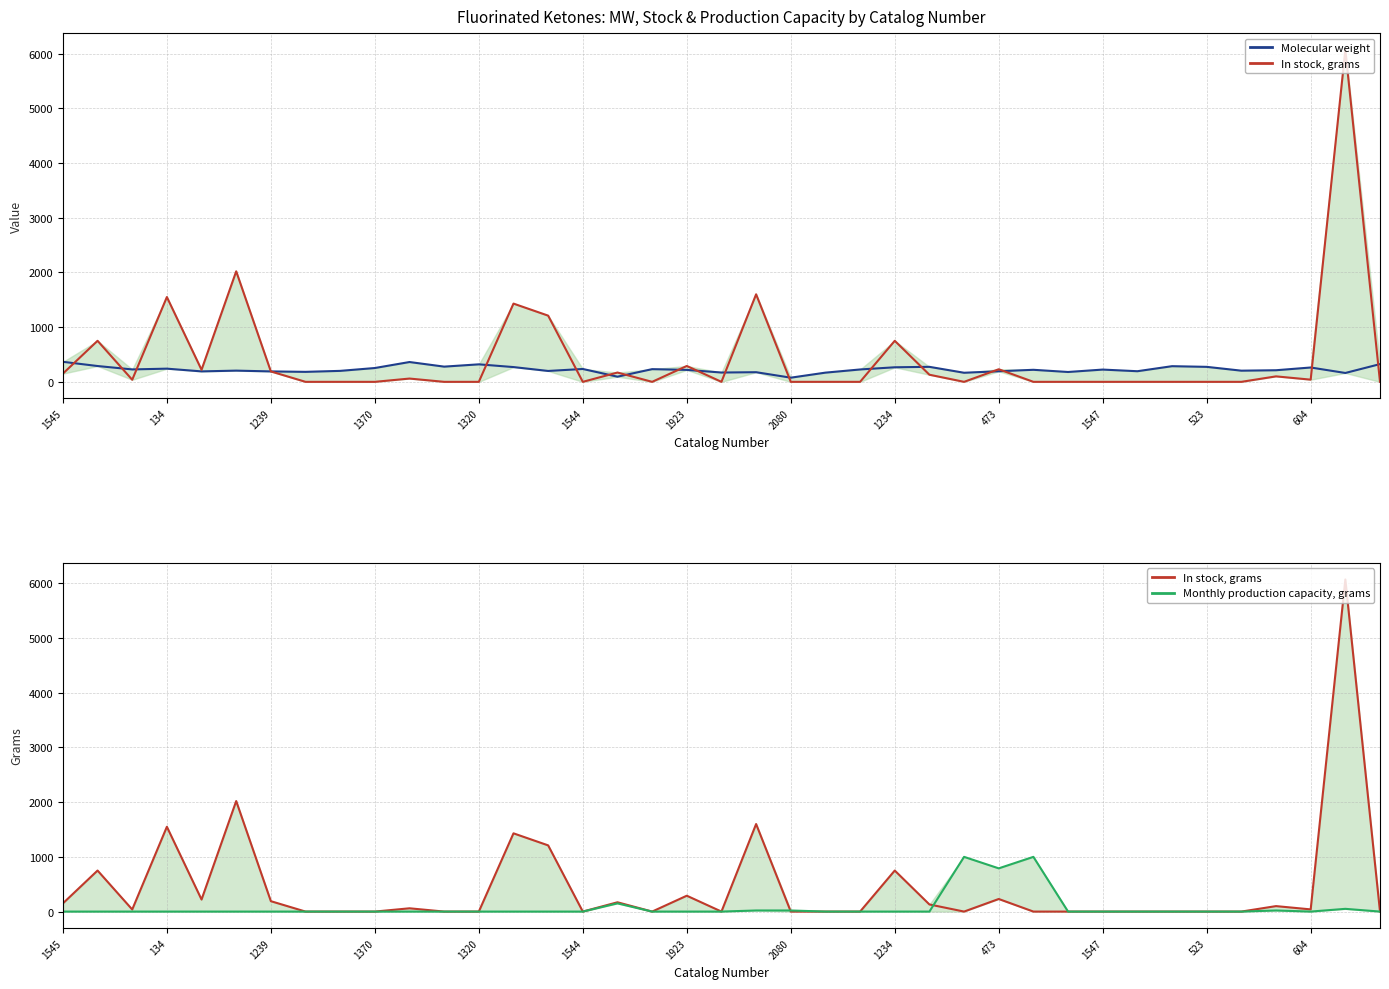

Reading left to right, extract all data points from this chart.

Molecular weight: 366.1	289.0	226.9	241.0	190.9	205.0	190.6	182.5	200.5	252.6	362.1	278.1	319.9	269.8	198.9	235.0	94.1	231.8	218.2	170.1	176.1	76.1	168.2	226.1	266.0	274.1	166.0	193.1	220.1	180.1	224.1	194.1	286.2	273.9	204.2	212.1	262.1	162.1	324.1
In stock, grams: 150.0	750.0	38.0	1550.0	220.0	2020.0	190.0	0.0	0.0	0.0	60.0	0.0	0.0	1430.0	1210.0	0.0	170.0	0.0	290.0	0.0	1600.0	0.0	0.0	0.0	750.0	130.0	0.0	230.0	0.0	0.0	0.0	0.0	0.0	0.0	0.0	100.0	40.0	6070.0	0.0
Monthly production capacity, grams: 0.0	0.0	0.0	0.0	0.0	0.0	0.0	0.0	0.0	0.0	0.0	0.0	0.0	0.0	0.0	0.0	150.0	0.0	0.0	0.0	20.0	20.0	0.0	0.0	0.0	0.0	1000.0	790.0	1000.0	0.0	0.0	0.0	0.0	0.0	0.0	20.0	0.0	50.0	0.0